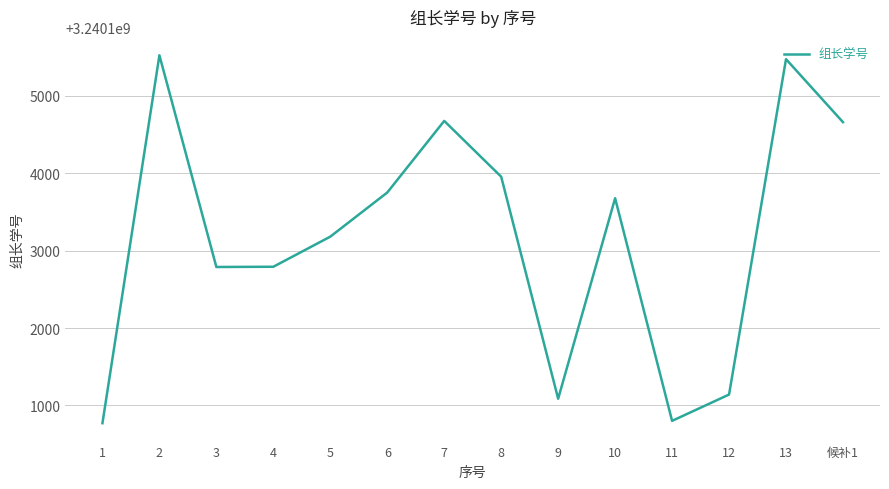

What is the smallest value displayed?

3240100771